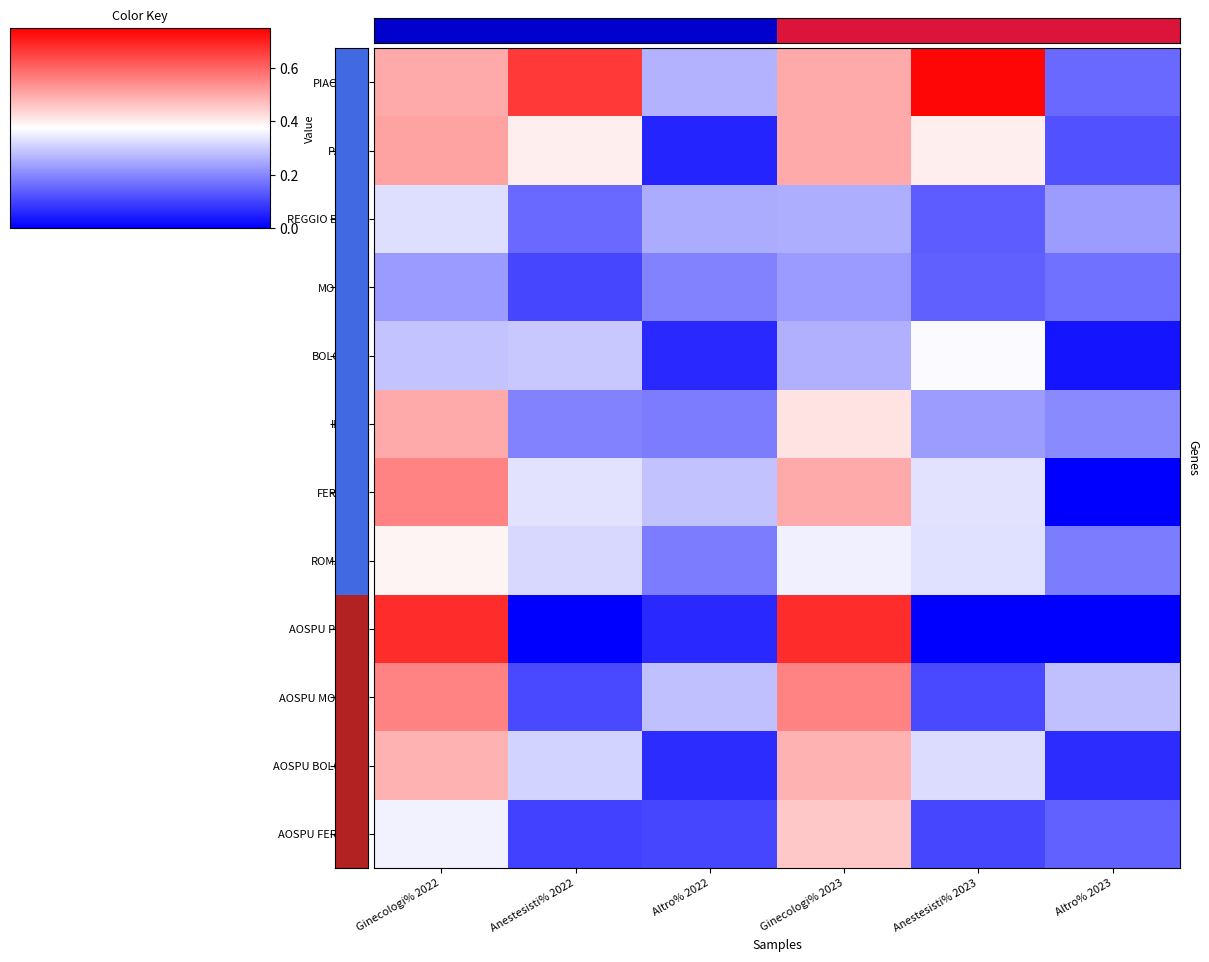

How many categories are shown in the chart?

6